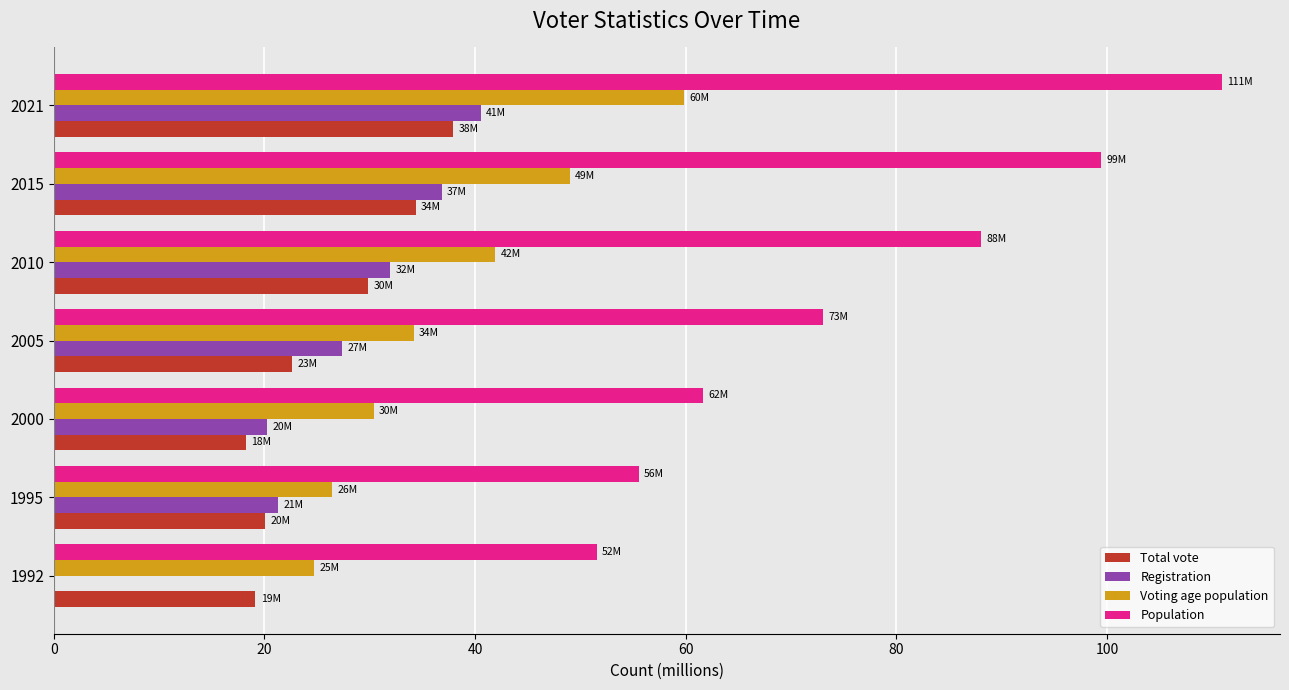

What is the sum of all Population values?

540.2